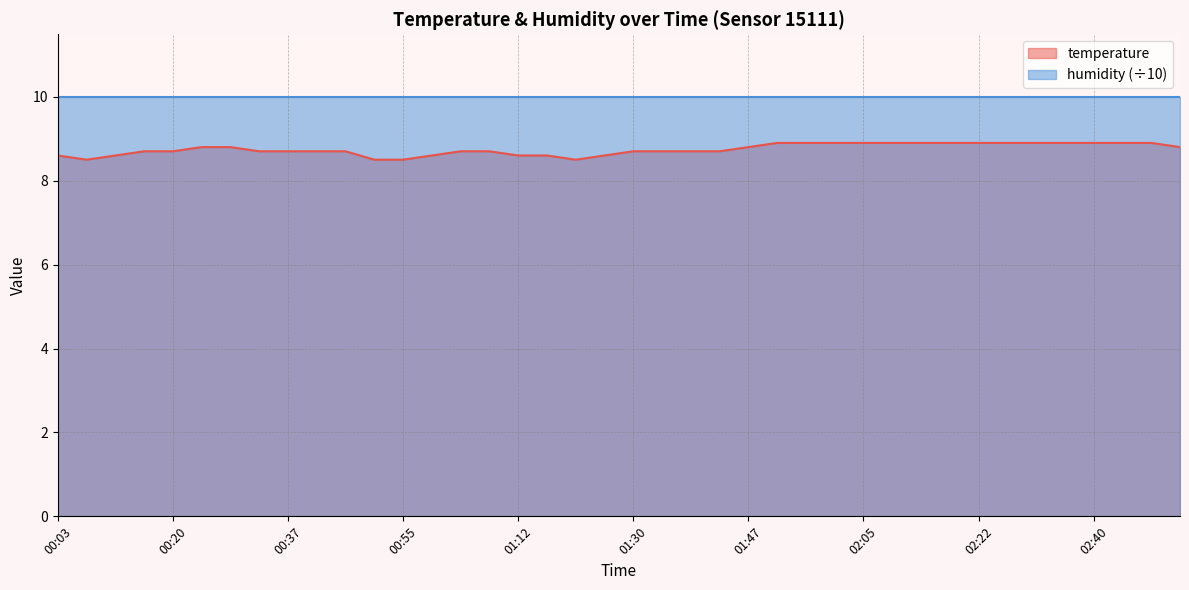

Between 02:18 and 00:20, which is larger?

02:18